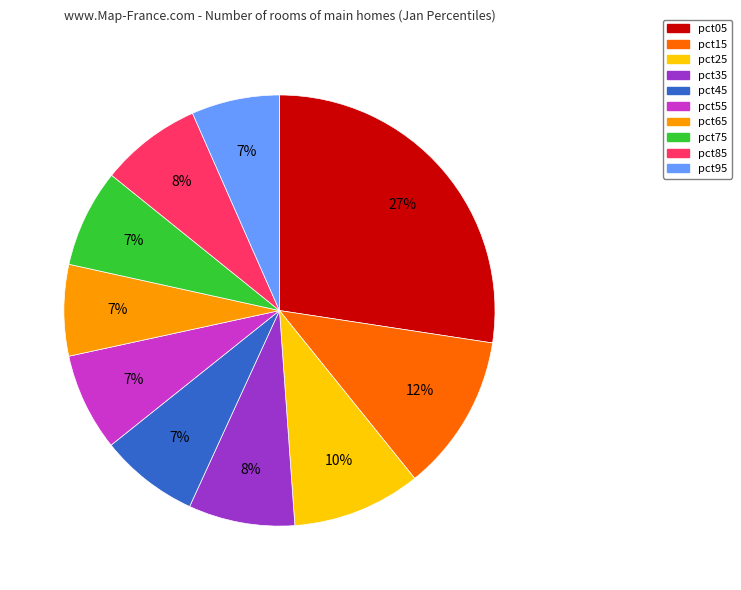

Is pct75 the majority of the pie?

No